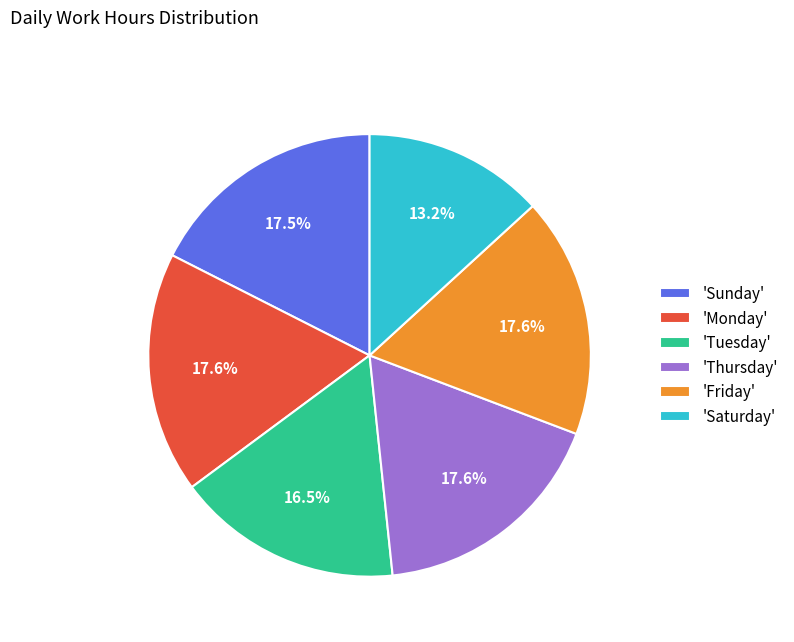

Count the number of slices in the pie.

6